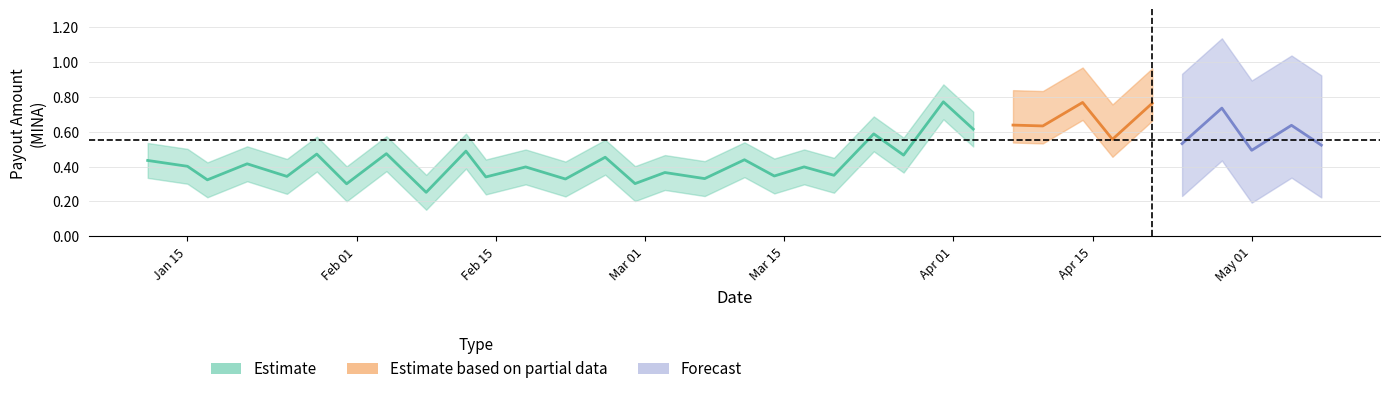

What is the spread (max minus min) of values at 2024-02-14?

0.2